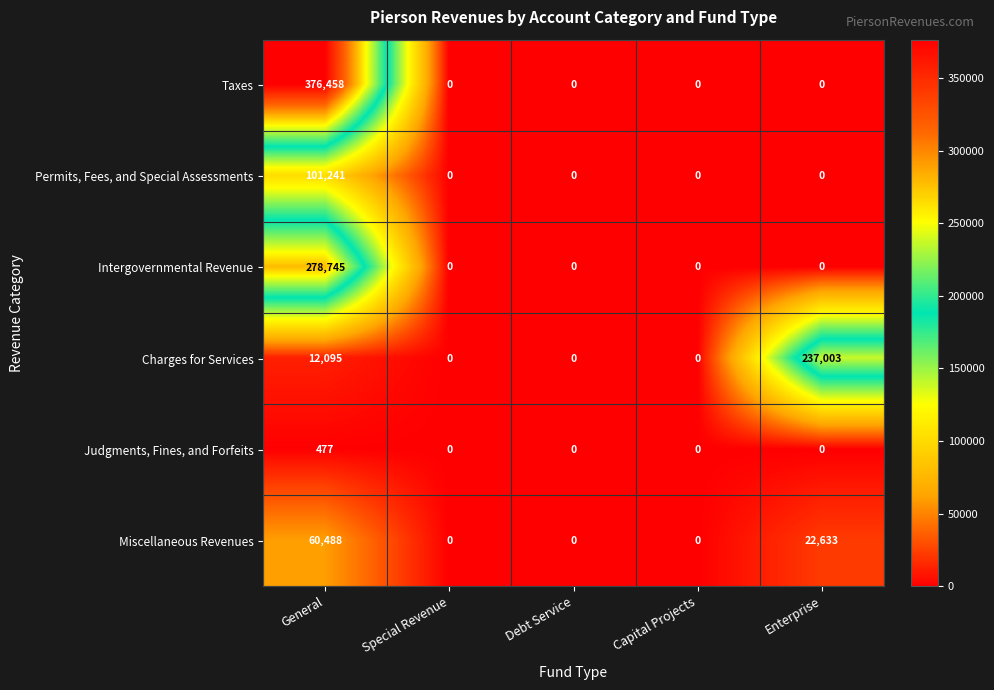

How many data points does each series have?

5